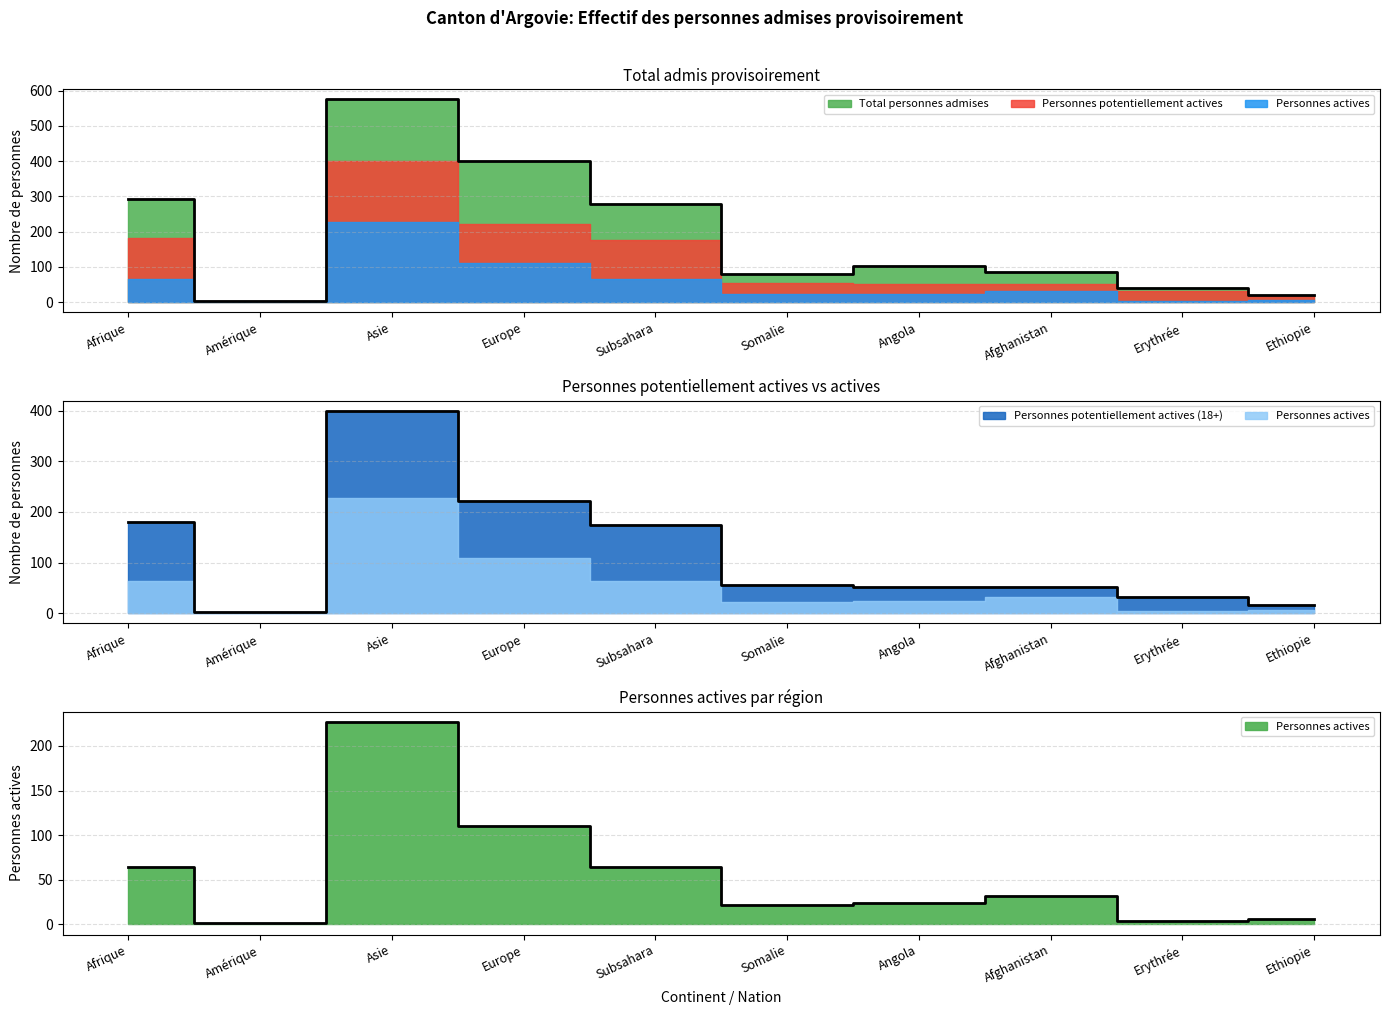

What is the maximum value shown in the chart?

575